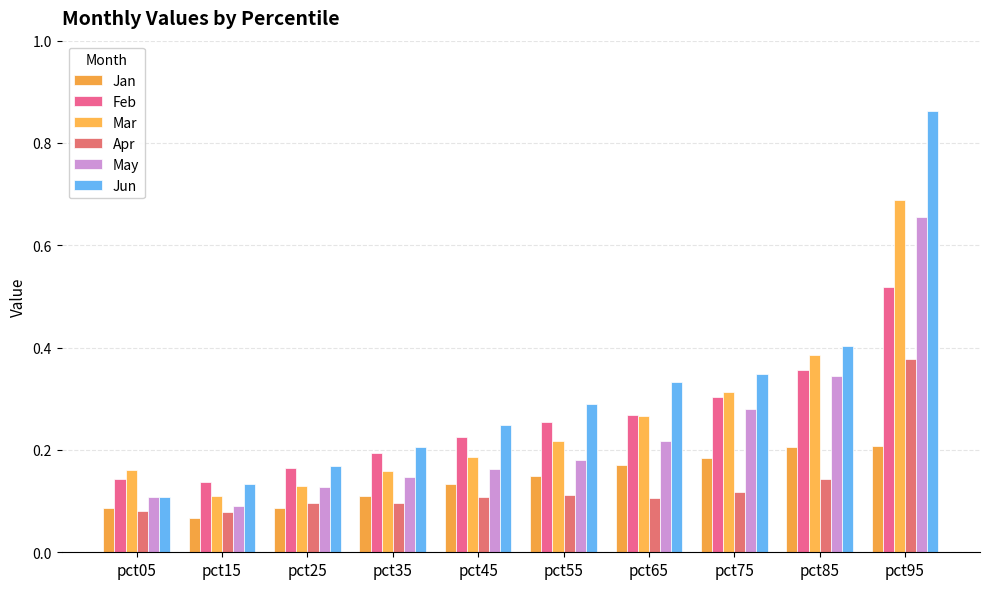

Does the chart contain any negative values?

No